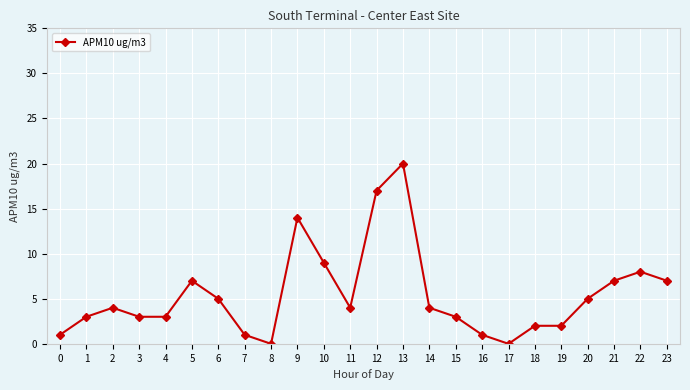

What is the difference between the values at 17 and 13?

20